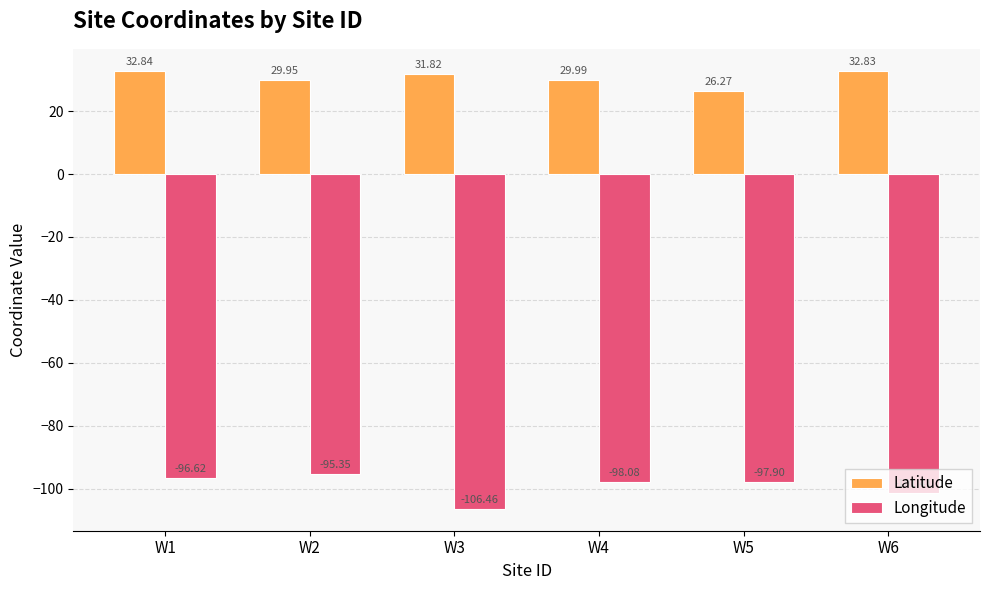

What is the total value across all series at W3?

-74.6